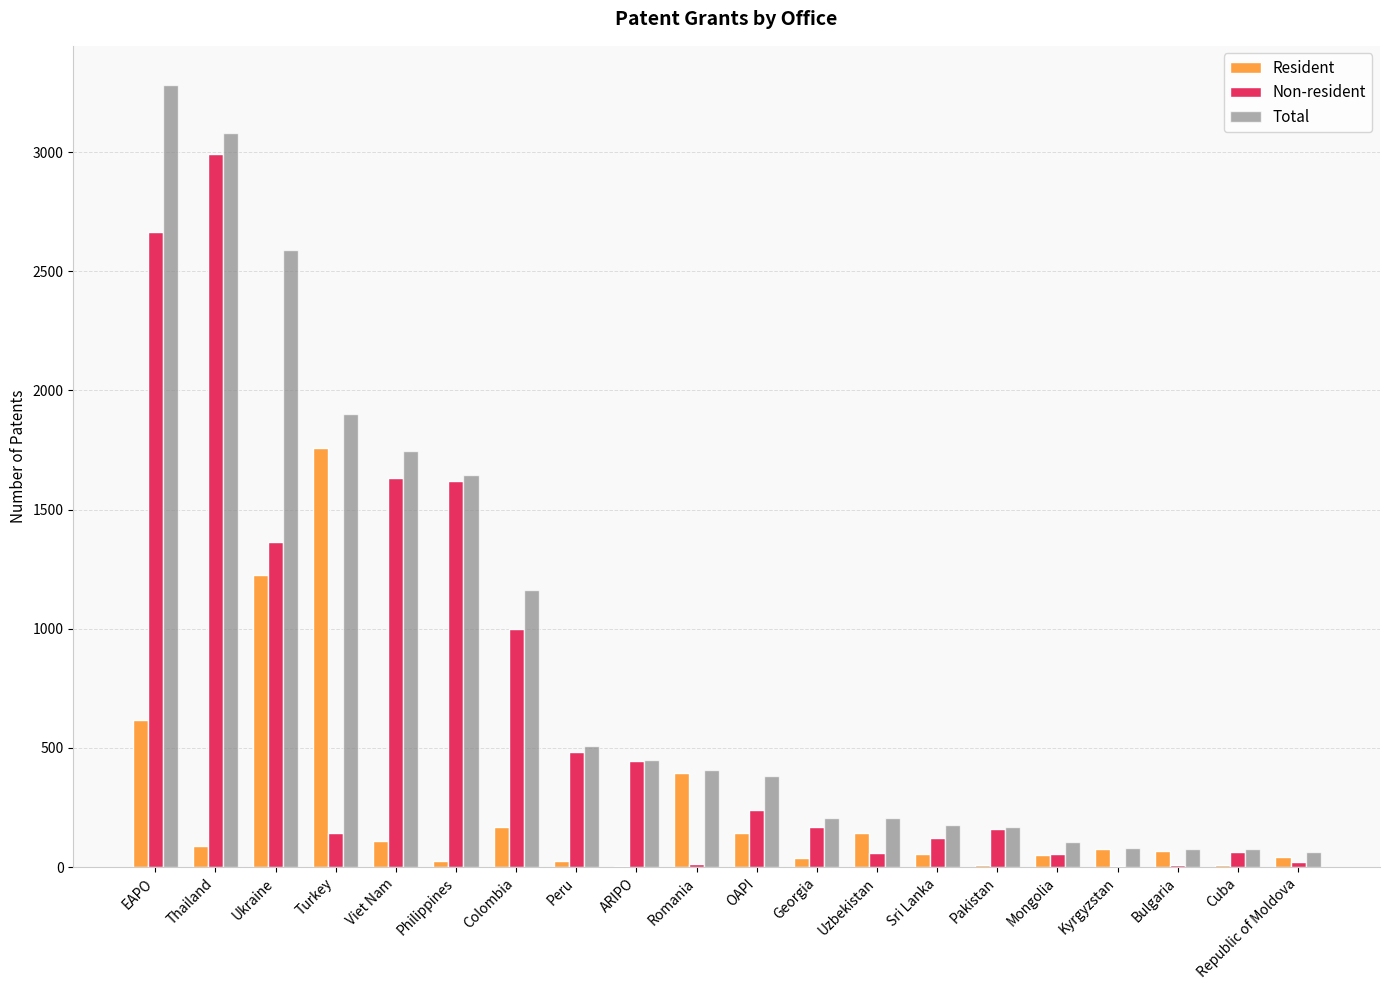

How many groups of bars are there?

20